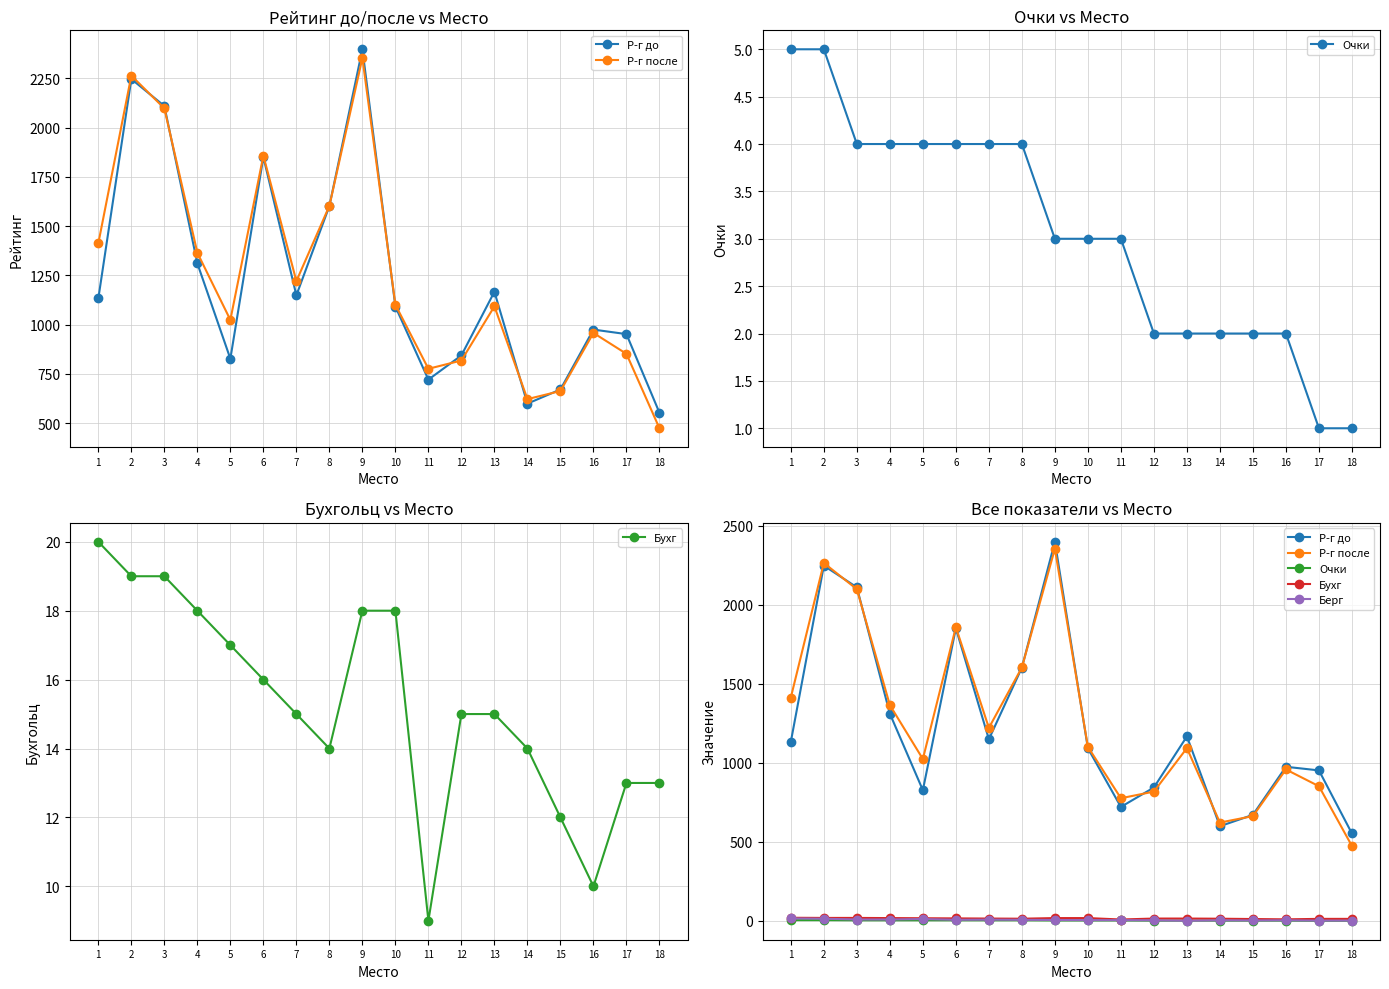

At which label is Очки closest to 3?

9